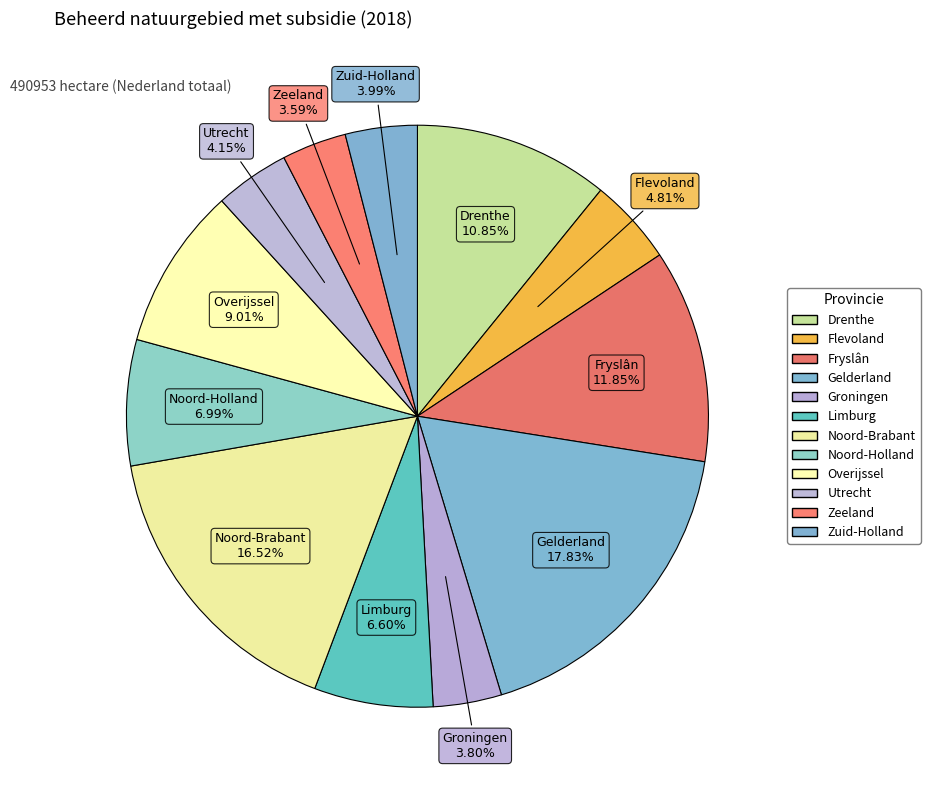

How many segments does this pie chart have?

12